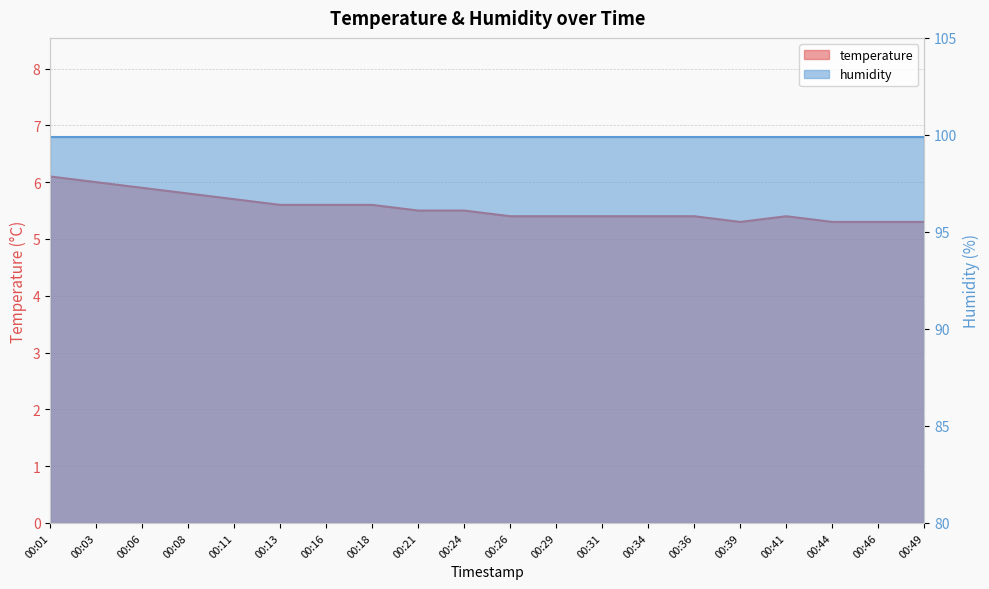

The value at 00:36 is 5.4. True or false?

True